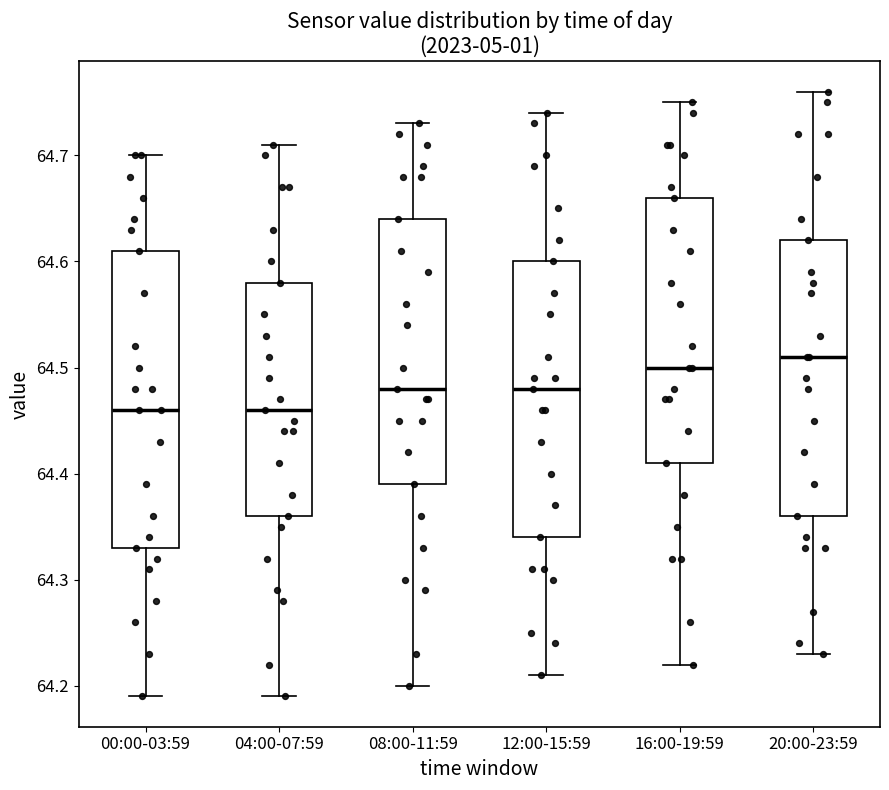

Which box has the highest median line?

20:00-23:59